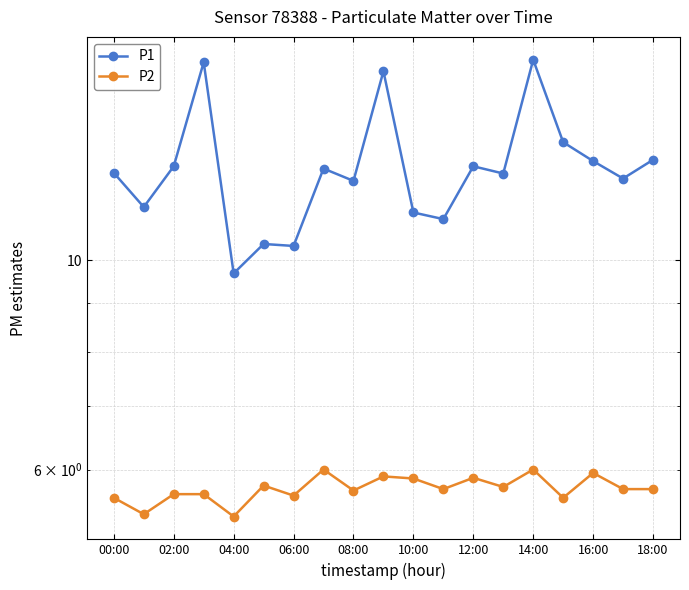

Count the number of data series in this chart.

2